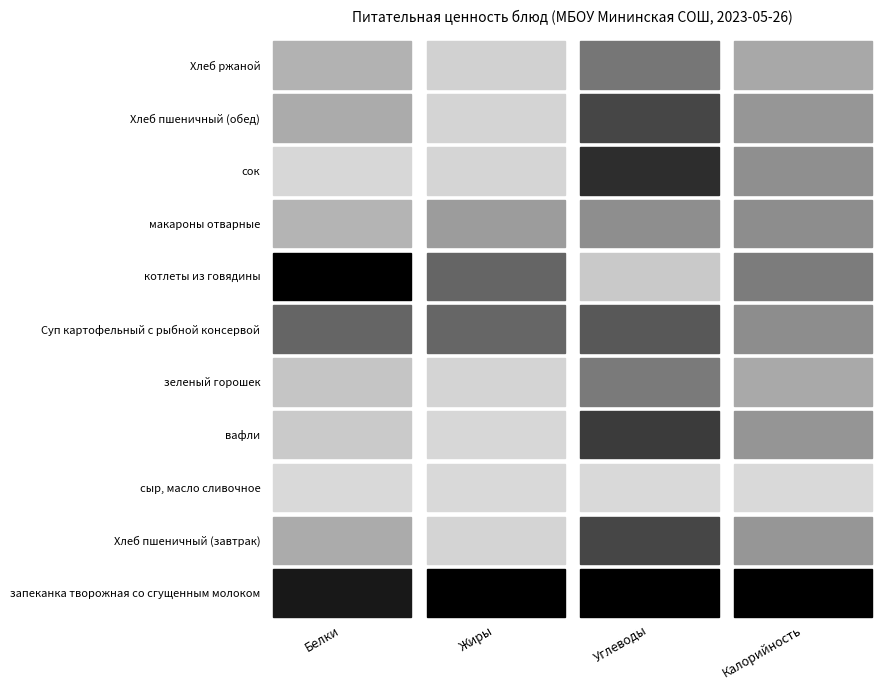

Reading right to left, extract all data points from this chart.

запеканка творожная со сгущенным молоком: 375.0	36.1	16.7	15.4
Хлеб пшеничный (завтрак): 117.4	24.6	0.4	3.8
сыр, масло сливочное: 3.5	0.6	0.0	0.2
вафли: 120.0	26.4	0.2	1.4
зеленый горошек: 86.0	16.2	0.4	1.8
Суп картофельный с рыбной консервой: 133.0	21.7	8.9	9.3
котлеты из говядины: 162.1	3.1	9.0	17.3
макароны отварные: 133.0	12.8	4.7	3.1
сок: 130.0	28.7	0.3	0.3
Хлеб пшеничный (обед): 117.4	24.6	0.4	3.8
Хлеб ржаной: 87.0	16.7	0.6	3.3